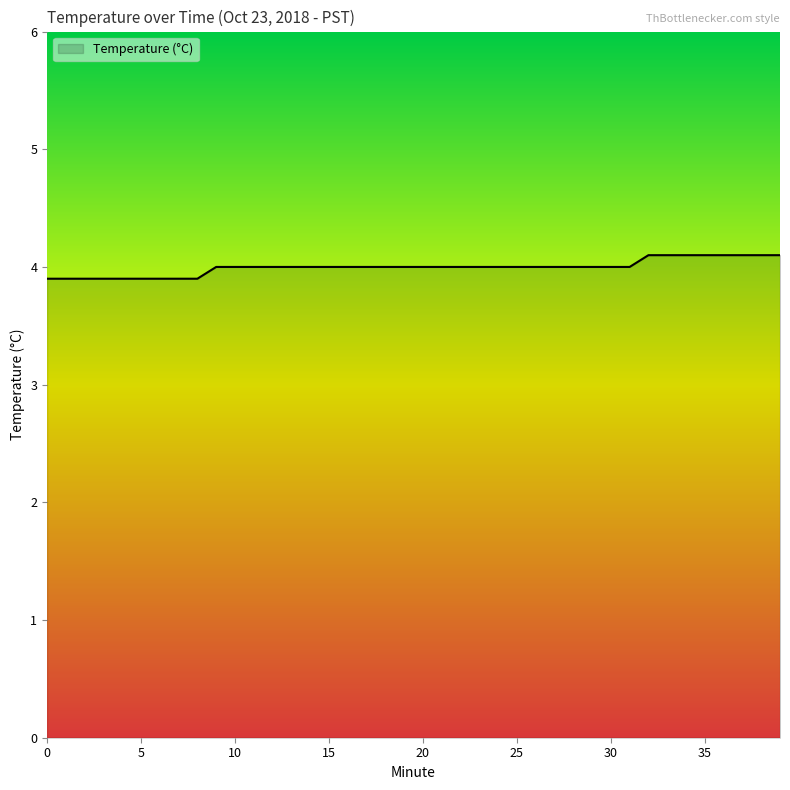

Does the chart have visible grid lines?

No